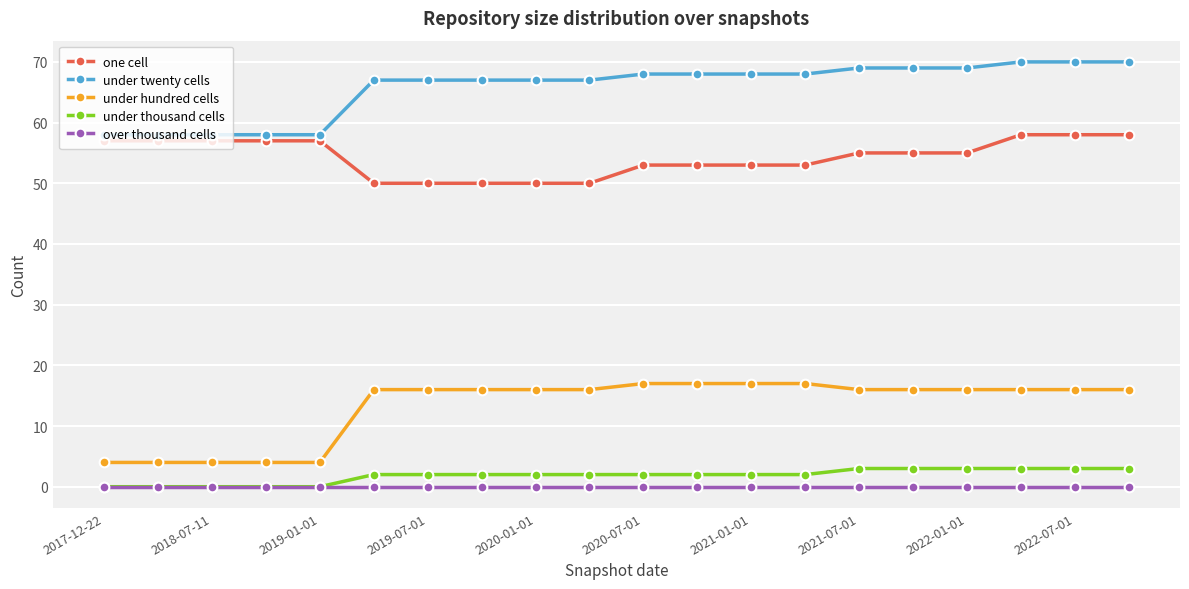

What is the highest value of the under twenty cells series?

70